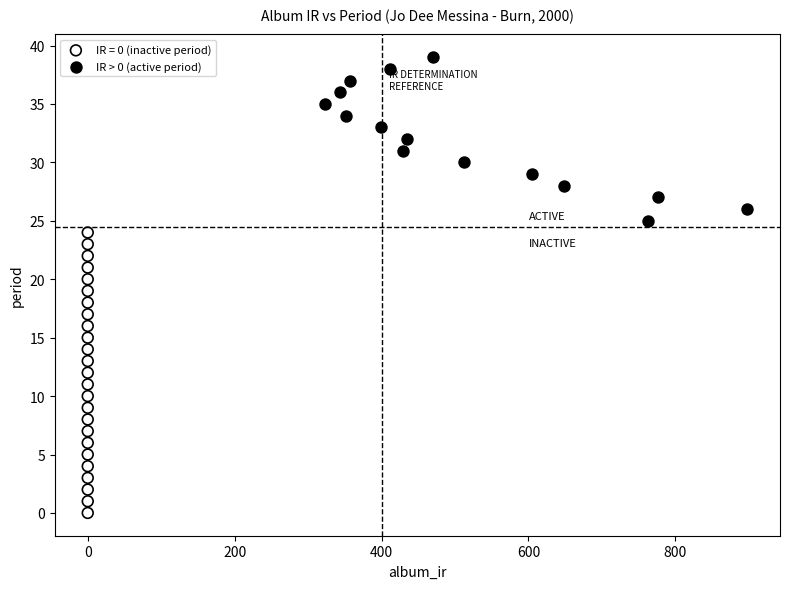

Which series has the largest Y range (max minus min)?

IR = 0 (inactive period)